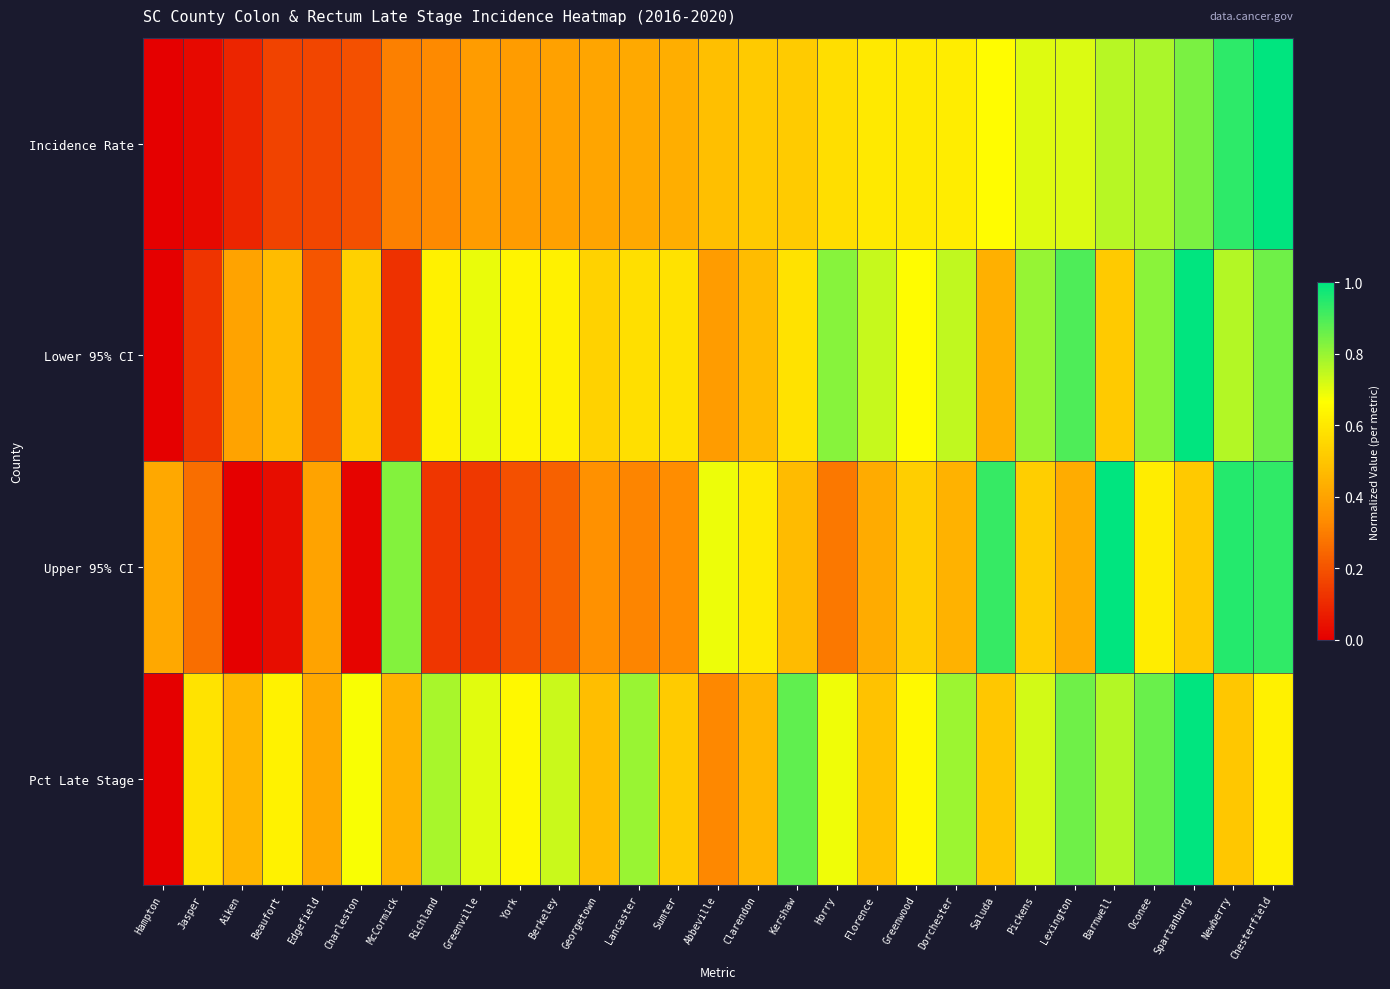

List the series in order of their overall mean, highest first.

Pct Late Stage, Lower 95% CI, Incidence Rate, Upper 95% CI